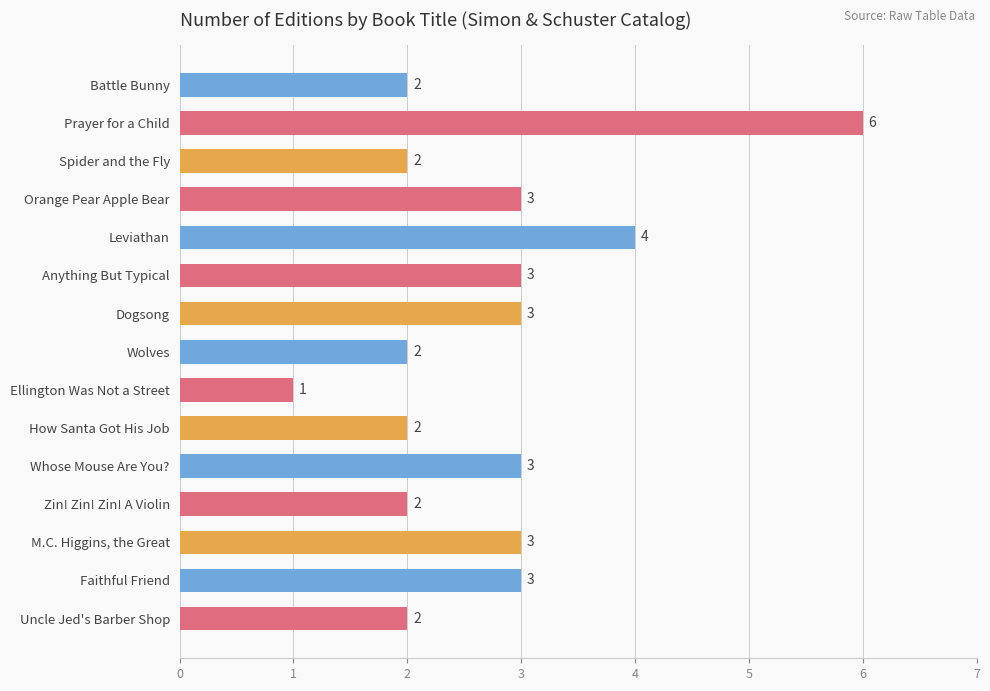

How many distinct data groups are displayed?

1